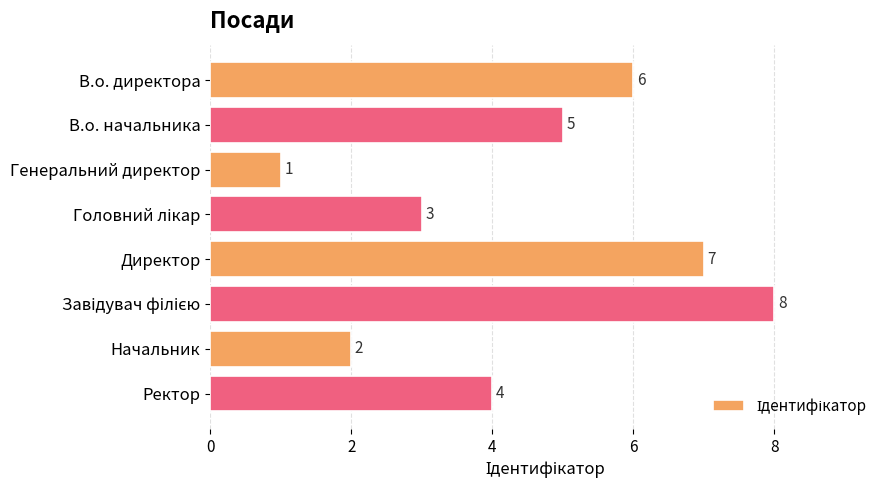

Which category has the lowest value across all series?

Генеральний директор